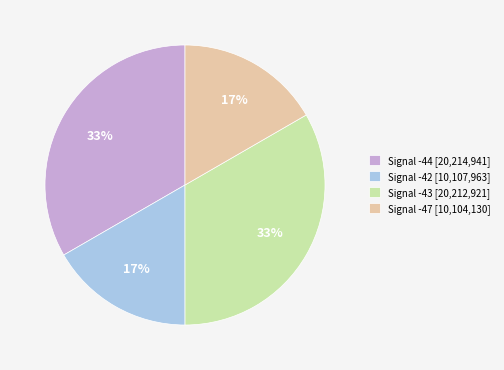

True or false: Signal -47 [10,104,130] accounts for 17% of the total.

True